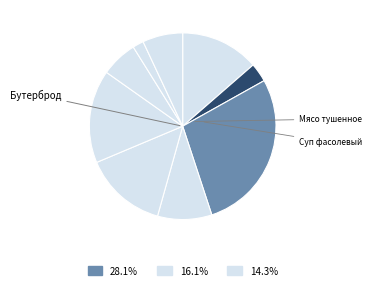

How many segments does this pie chart have?

9